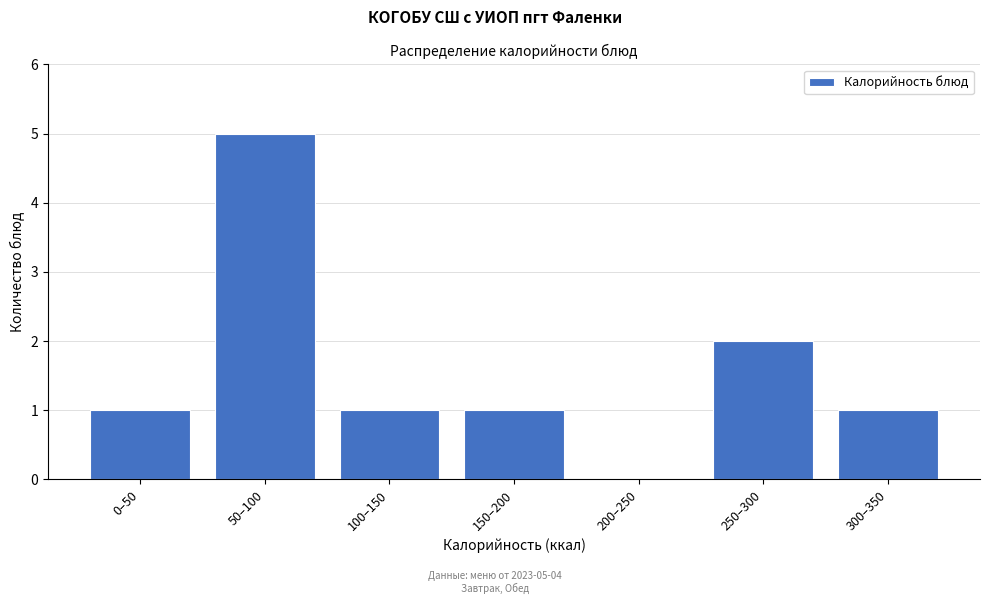

Reading left to right, extract all data points from this chart.

0–50=1	50–100=5	100–150=1	150–200=1	200–250=0	250–300=2	300–350=1